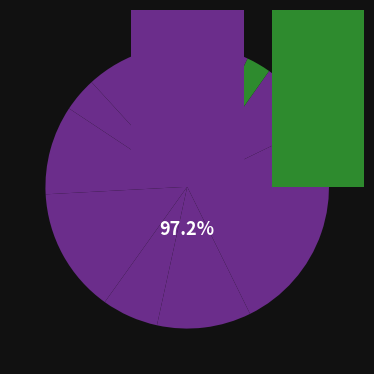

The Салат из квашеной капусты slice represents 6% of the pie. True or false?

True